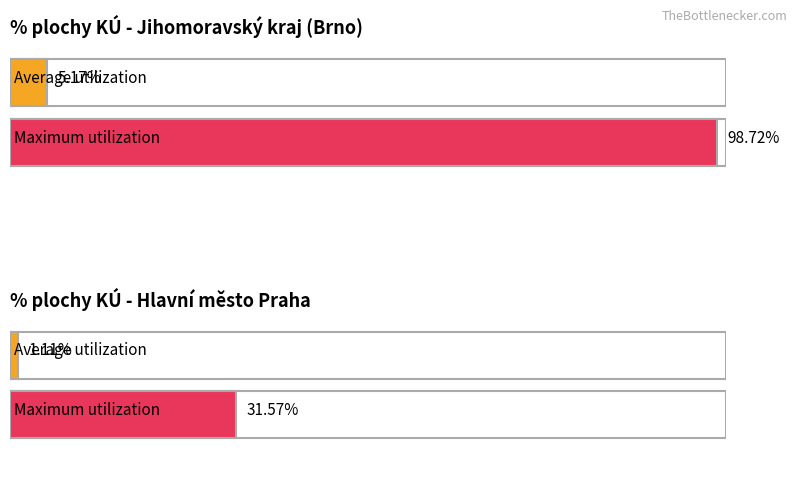

What is the maximum value for Average utilization?

5.2